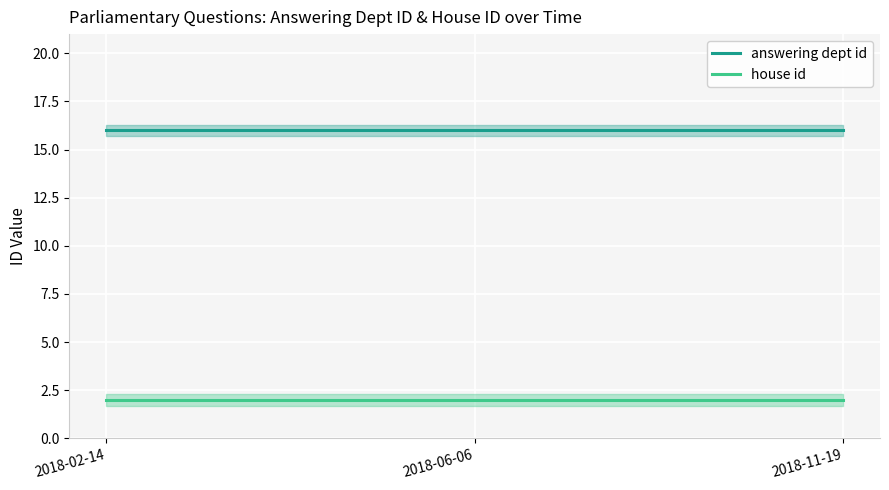

What is the label of the 3rd point from the left?

2018-11-19